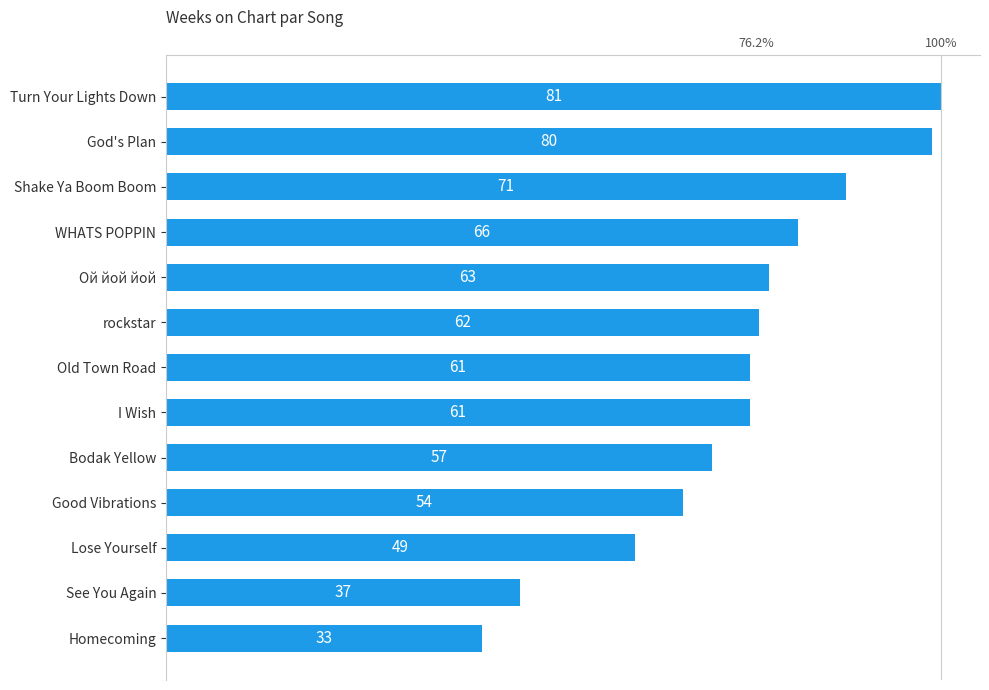

What is the sum of all values?

775